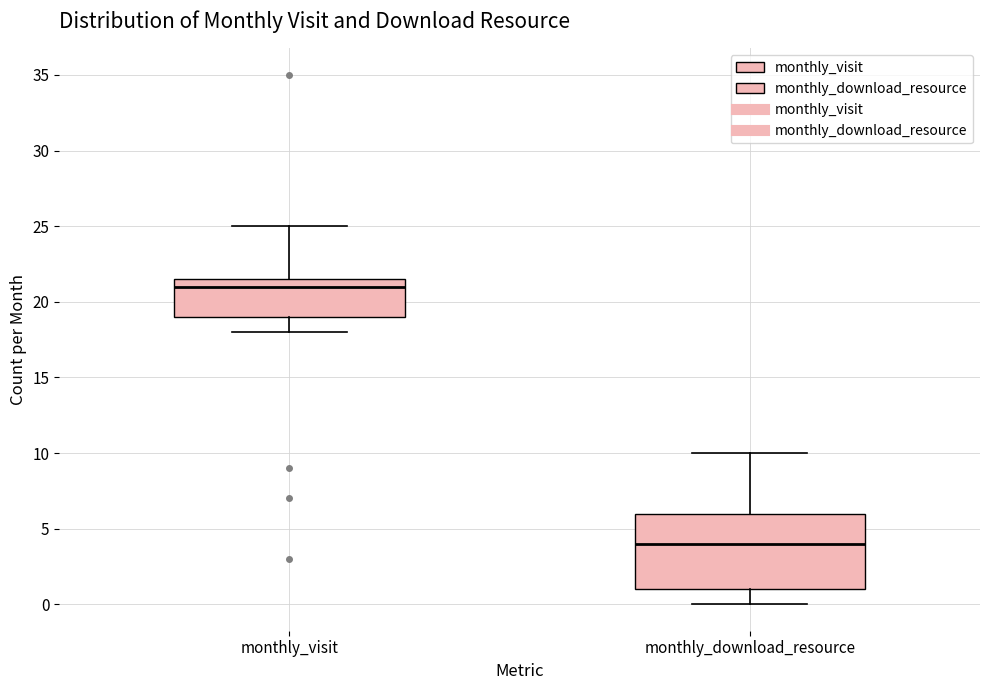

Which box has the lowest median line?

monthly_download_resource